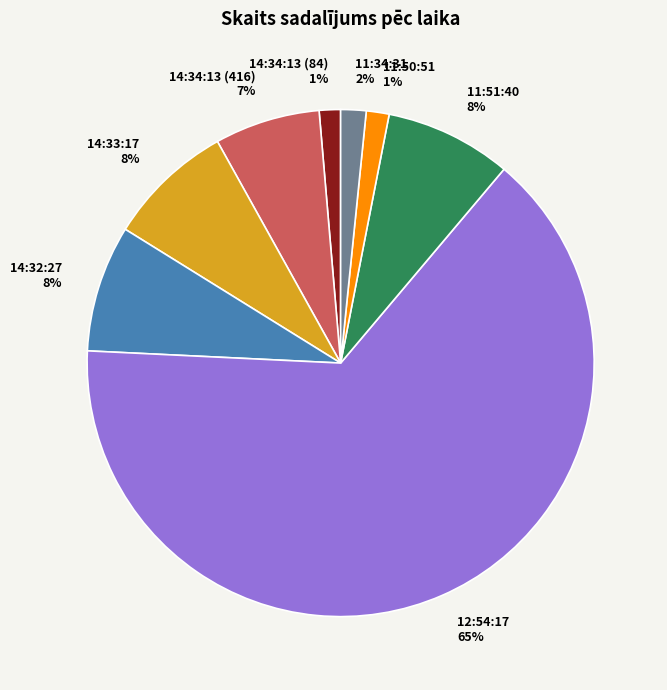

What is the largest slice in the pie chart?

12:54:17